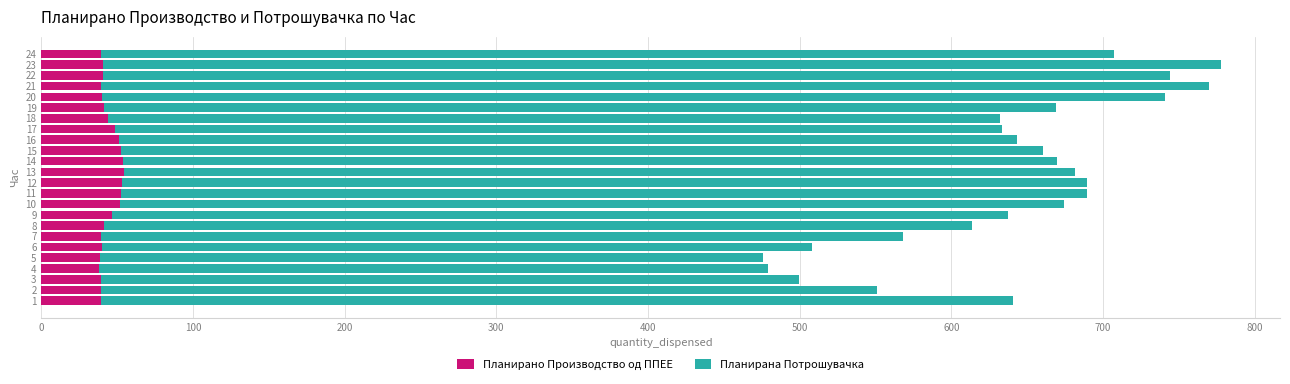

What is the difference between the maximum and minimum values in the Планирано Производство од ППЕЕ series?

16.4